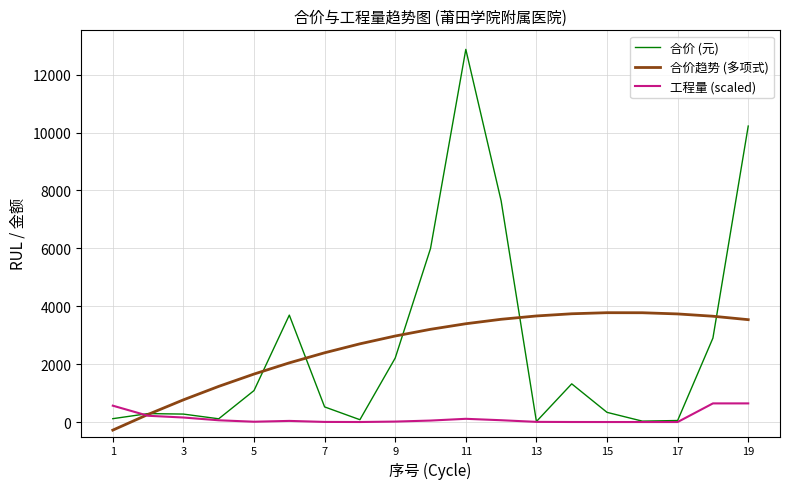

List the series in order of their peak value, lowest first.

工程量 (scaled), 合价趋势 (多项式), 合价 (元)